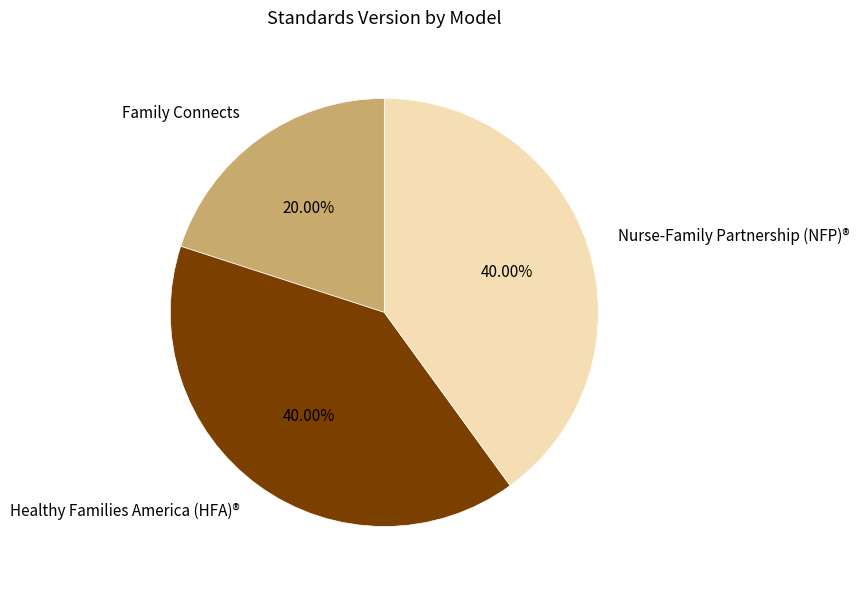

To the nearest percent, what is the difference between the largest and smallest slice percentages?

20%